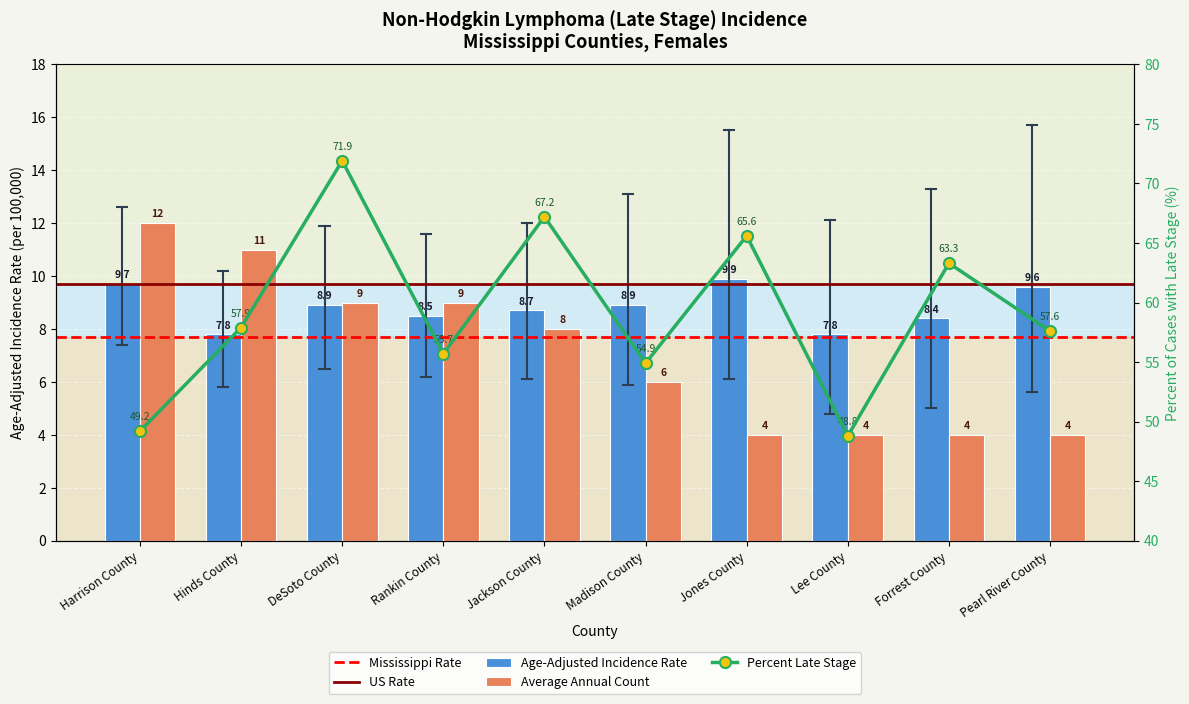

Which series changed the most between Harrison County and Forrest County?

Percent Late Stage